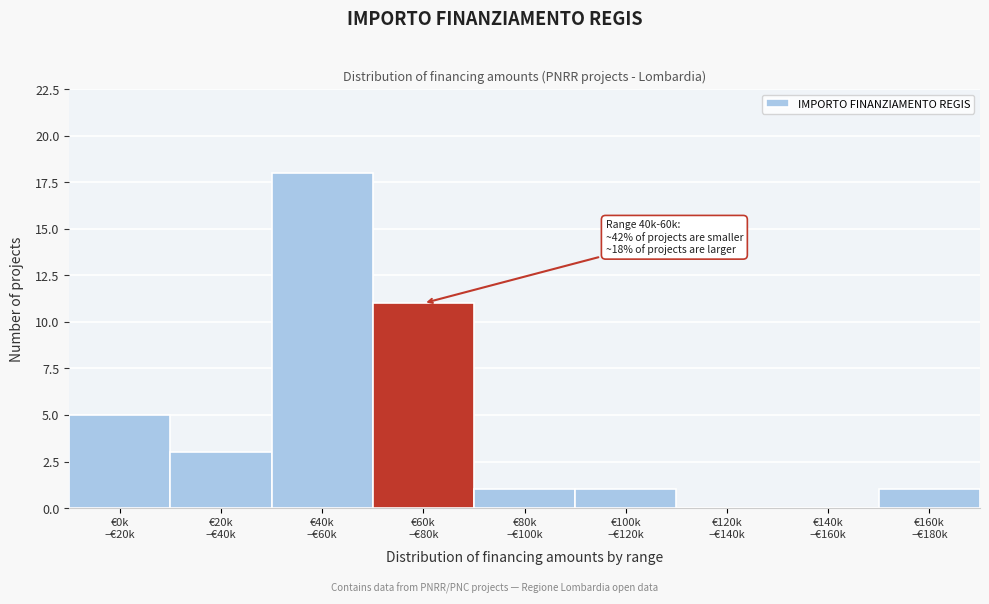

What is the maximum value shown in the chart?

18